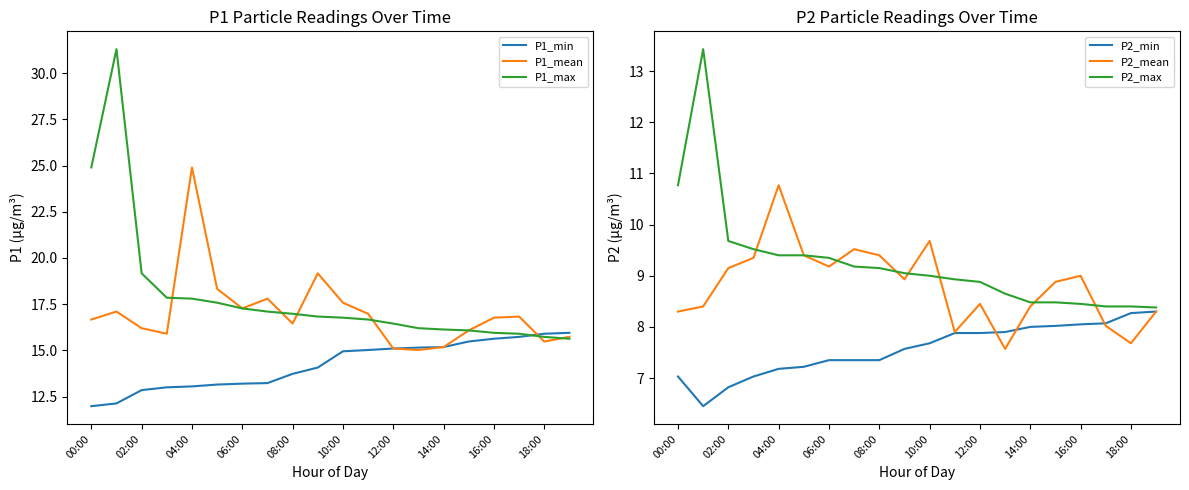

True or false: P2_max and P1_mean cross at least once.

False